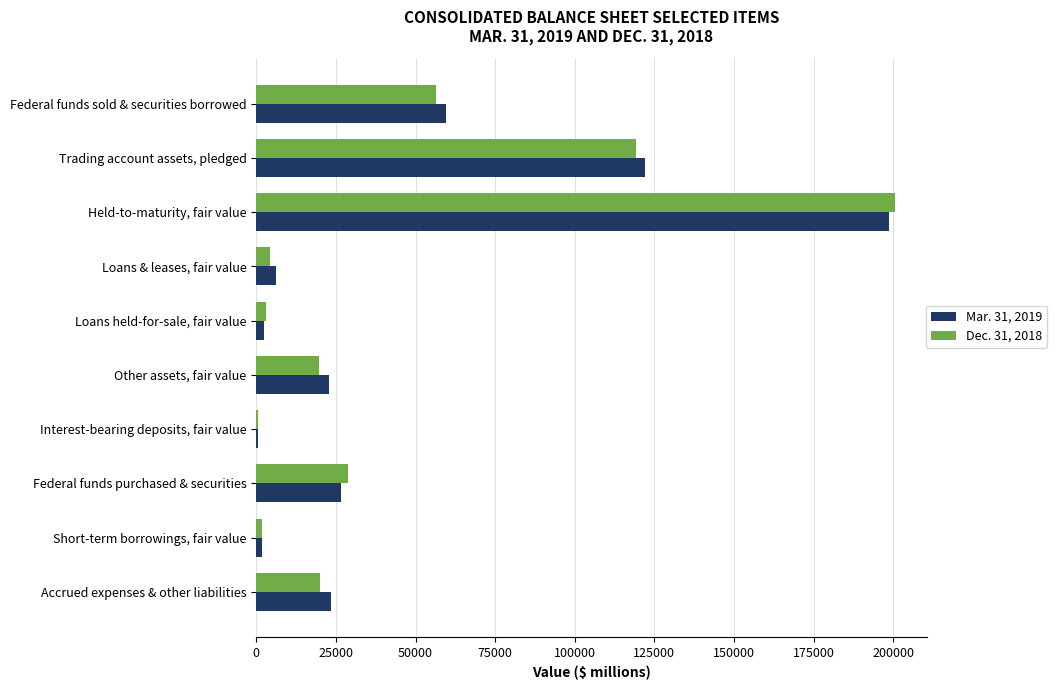

At which label does Dec. 31, 2018 reach its peak?

Held-to-maturity, fair value